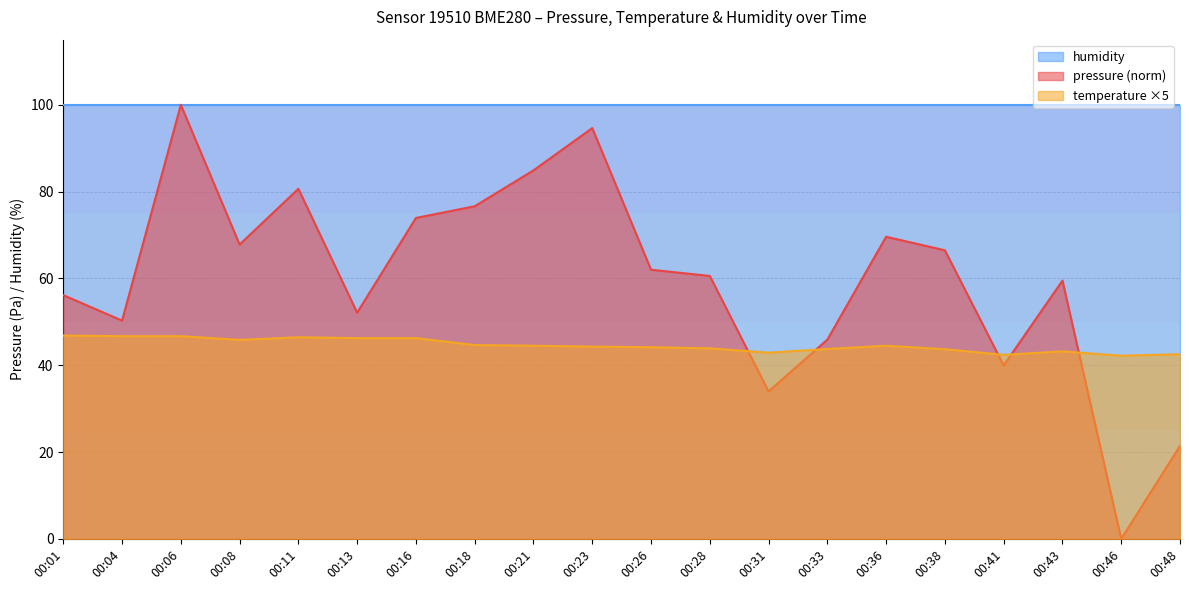

Between which two adjacent categories do temperature and pressure first intersect?

00:28 and 00:31